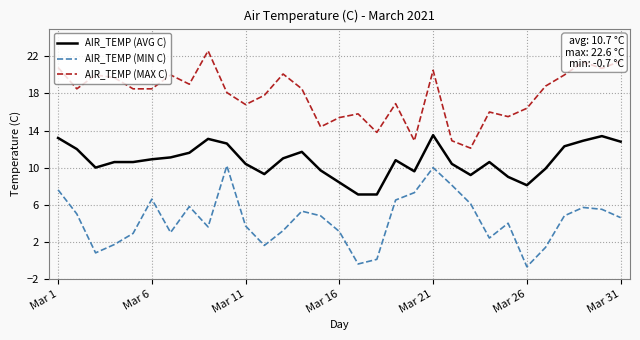

What is the smallest value displayed?

-0.7